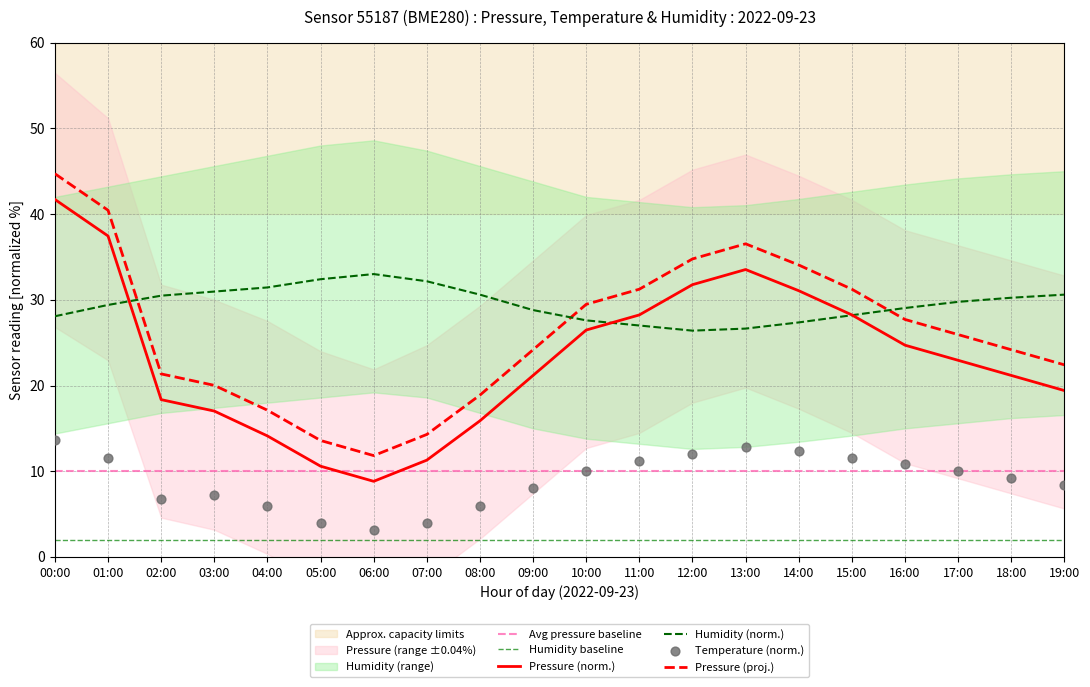

Which series reaches the minimum Y coordinate?

temperature